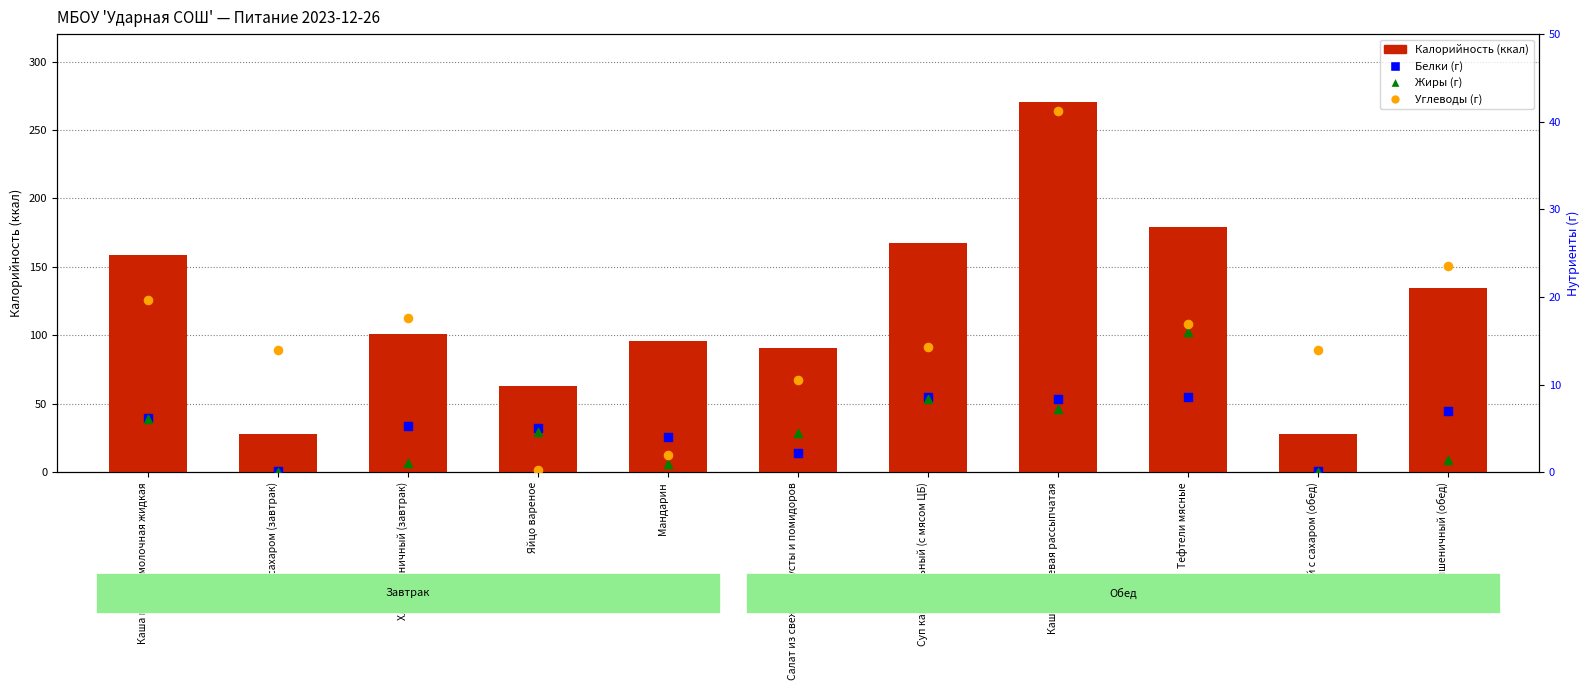

Is the value of Жиры (г) at Каша гречневая рассыпчатая greater than the value of Белки (г) at Каша манная молочная жидкая?

Yes